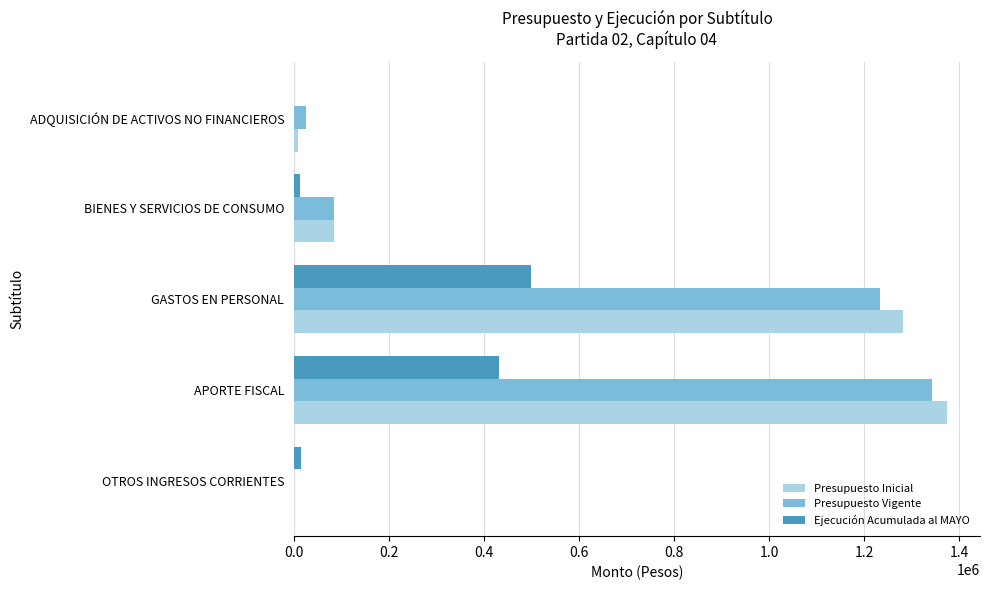

Is the value of Presupuesto Vigente at OTROS INGRESOS CORRIENTES greater than the value of Presupuesto Inicial at BIENES Y SERVICIOS DE CONSUMO?

No